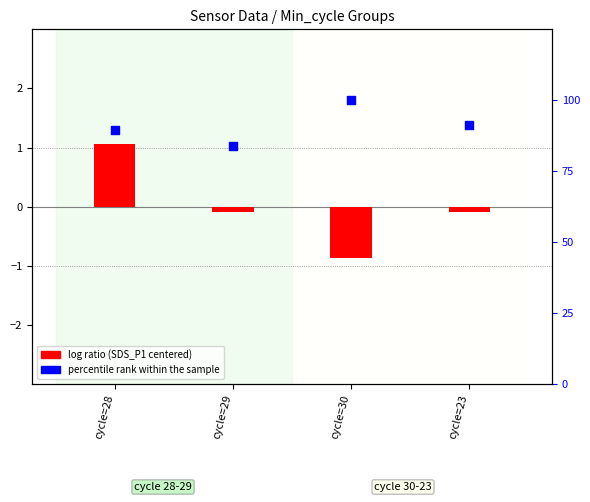

What are all the series names shown in the legend?

log ratio, percentile rank within the sample